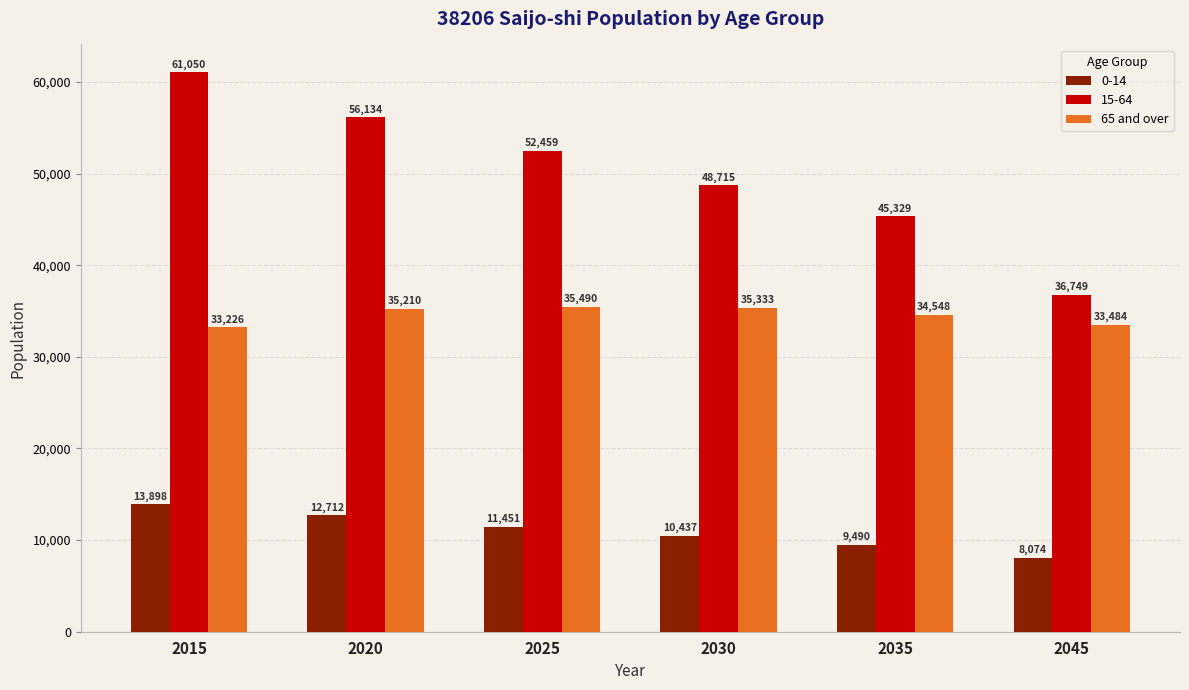

Are the bars horizontal?

No